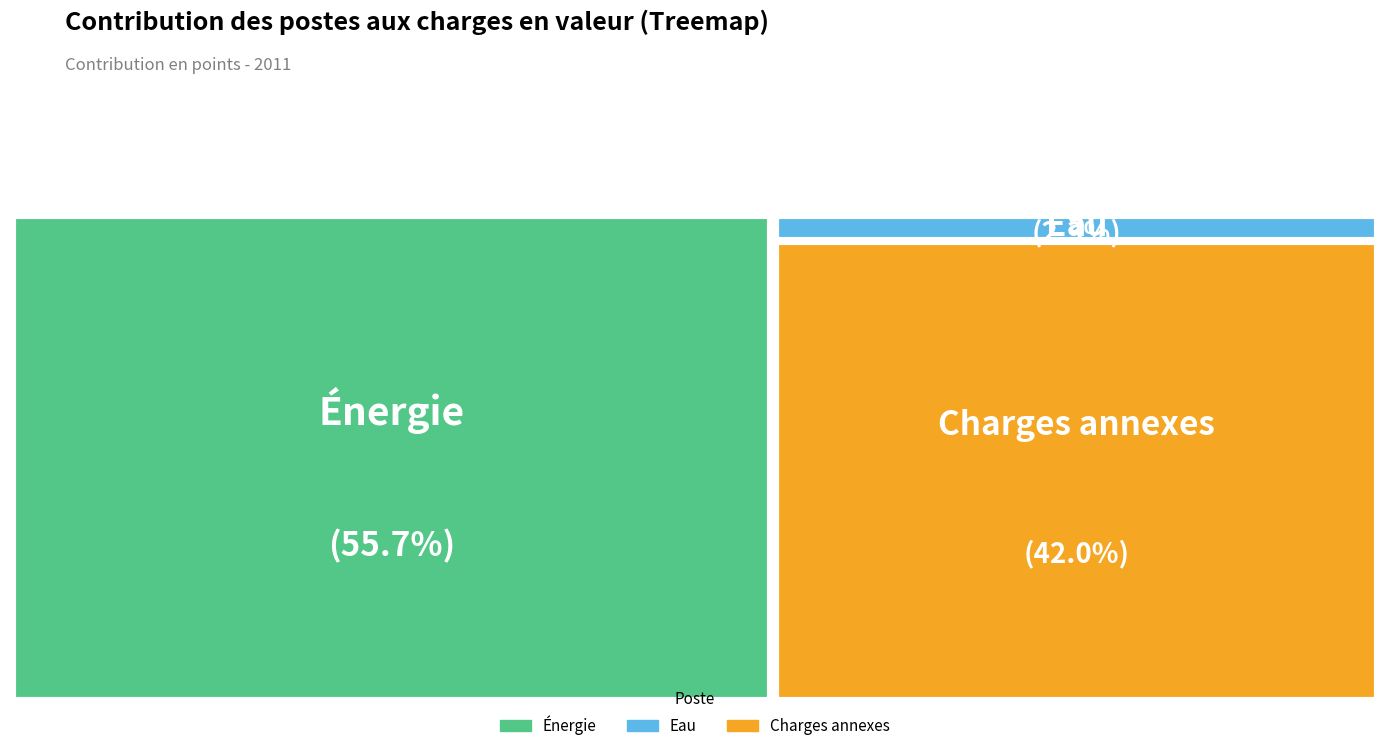

To the nearest percent, what portion does Charges annexes represent?

42%